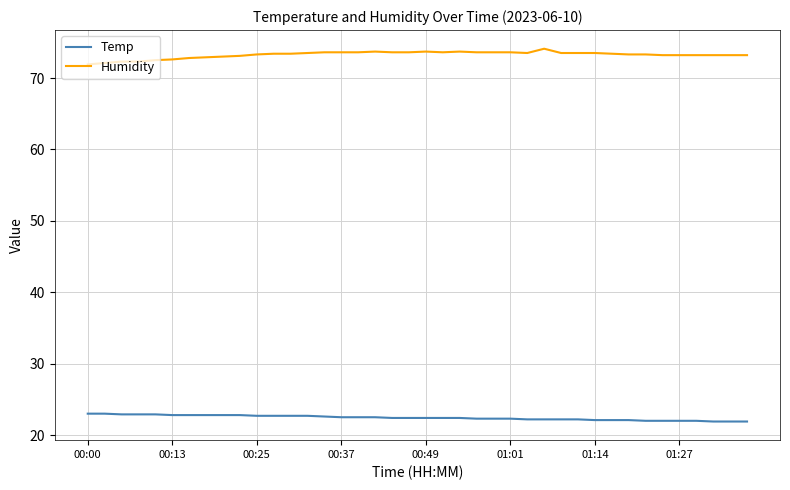

True or false: Temp and Humidity intersect in this chart.

False